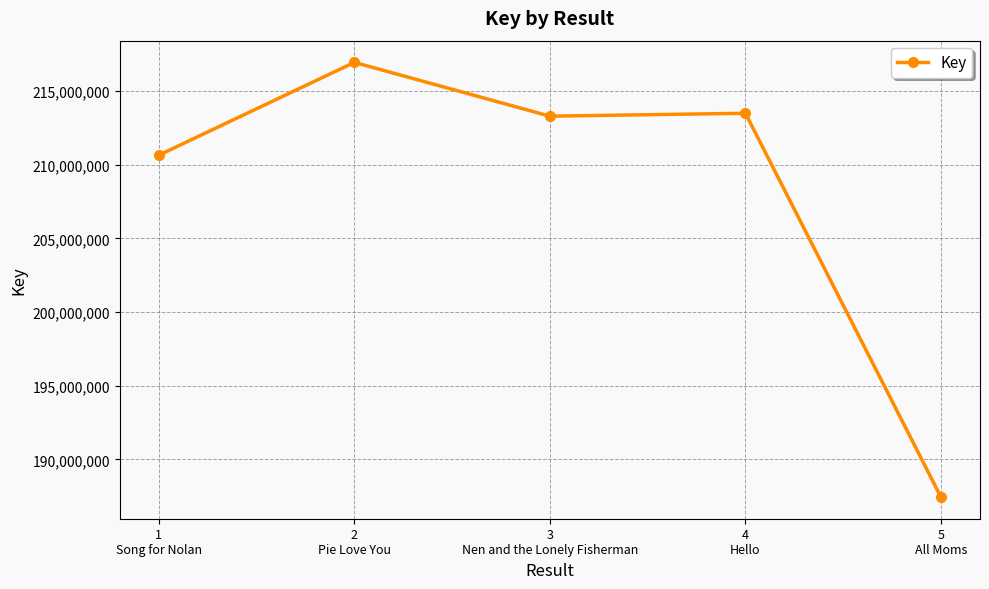

What is the sum of the values at 2
Pie Love You and 4
Hello?

430441011